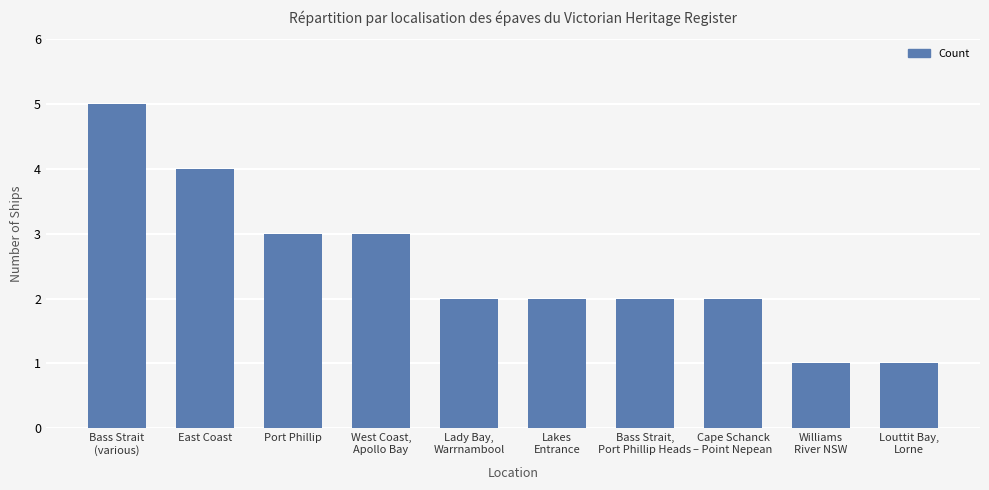

What is the value of the 10th bar from the left?

1